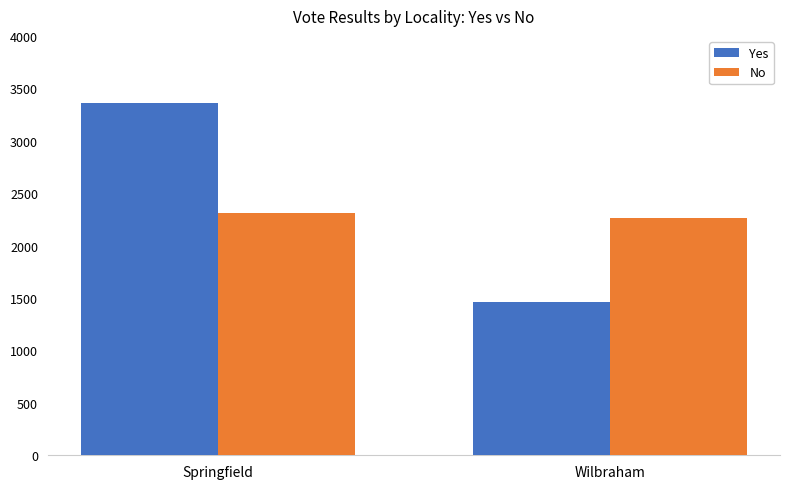

Read the No value at Springfield.

2310